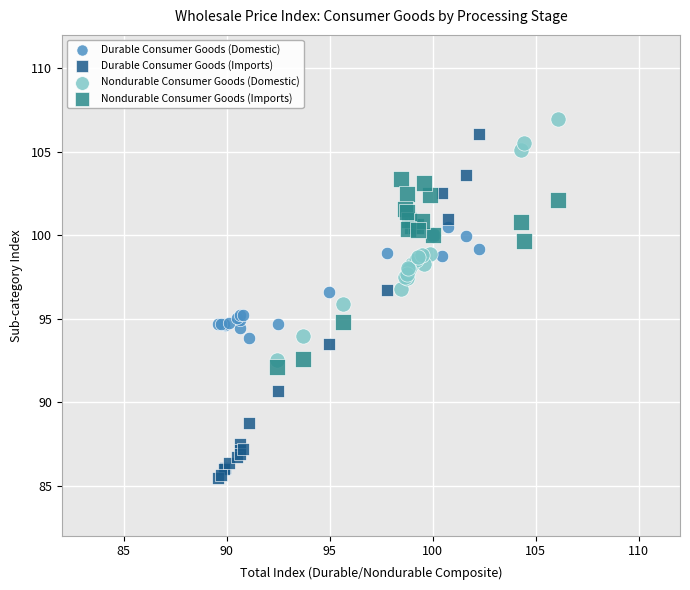

Which series has the widest spread of Y values?

Durable Consumer Goods (Imports)